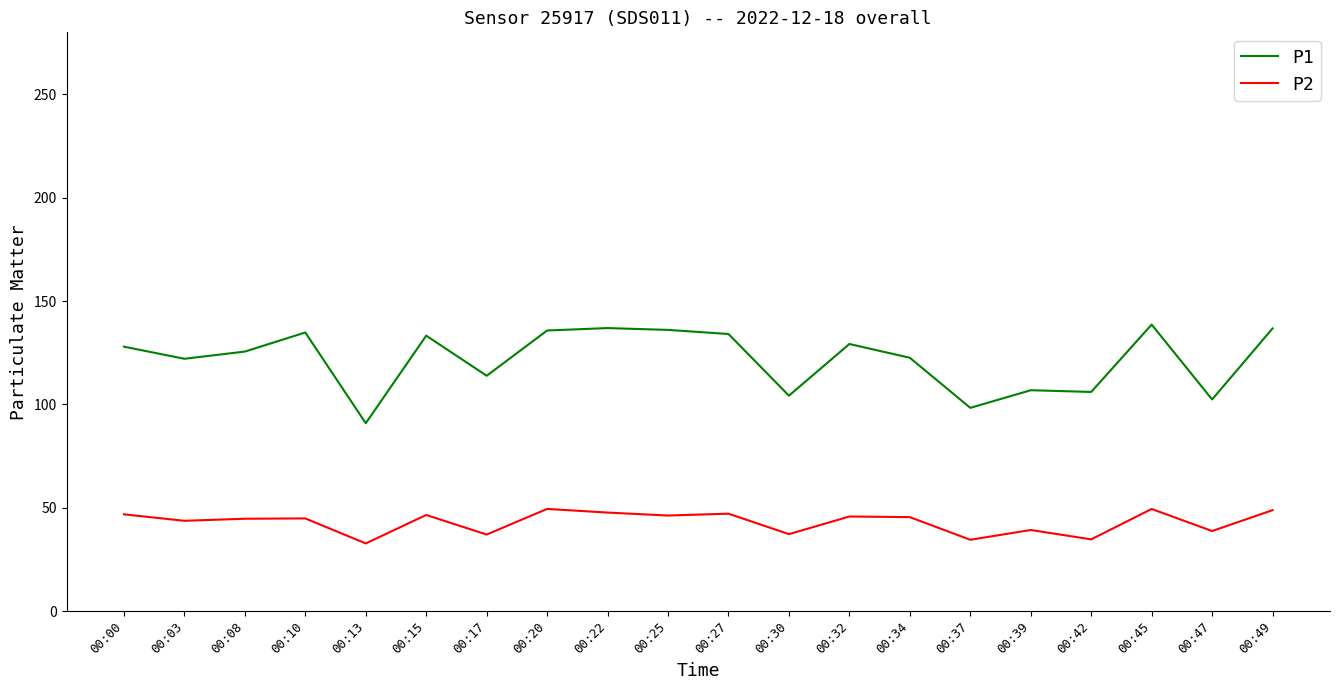

True or false: P1 and P2 intersect in this chart.

False